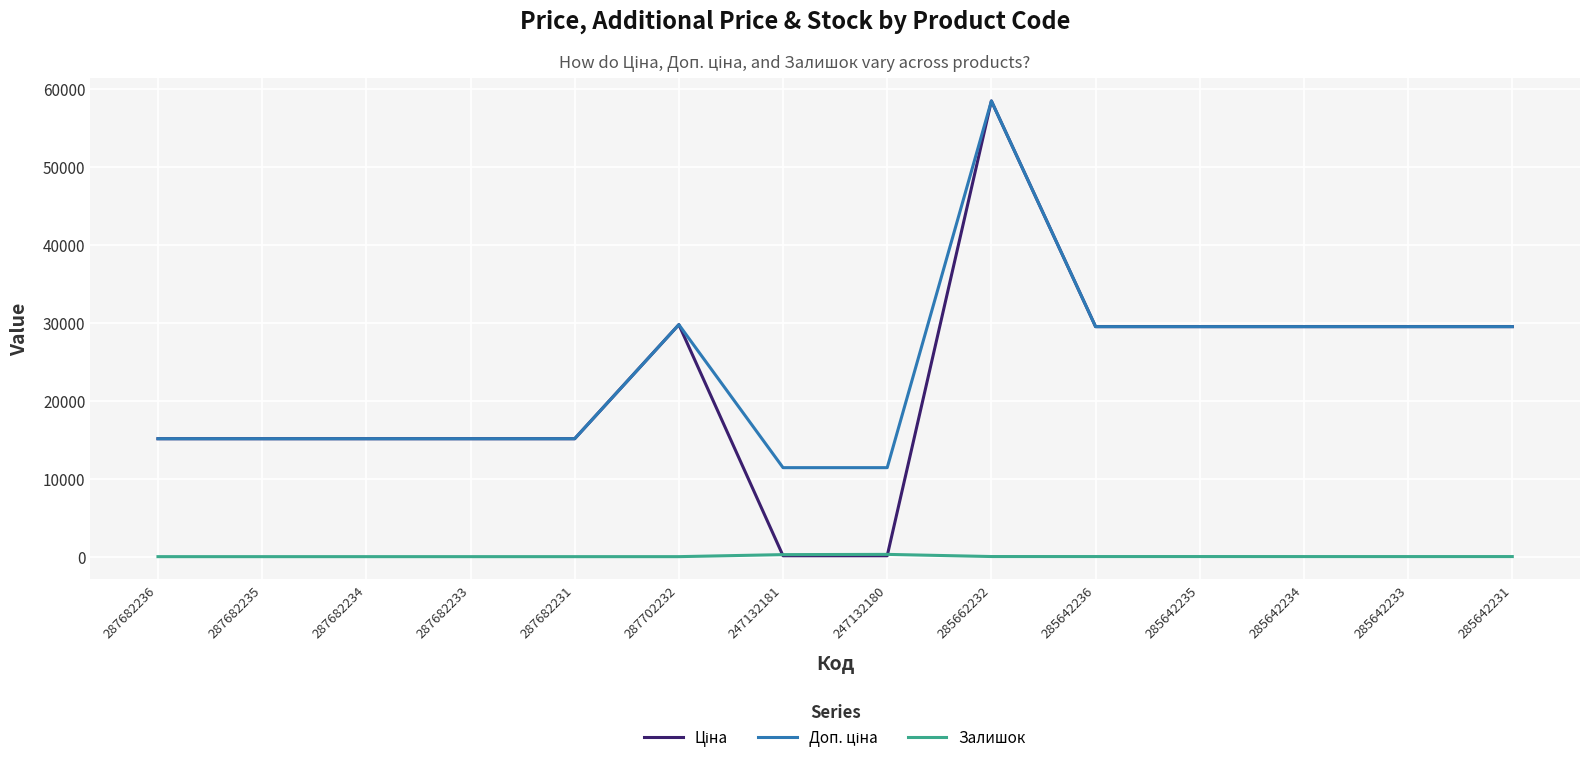

What is the spread (max minus min) of values at 287682233?

15120.0